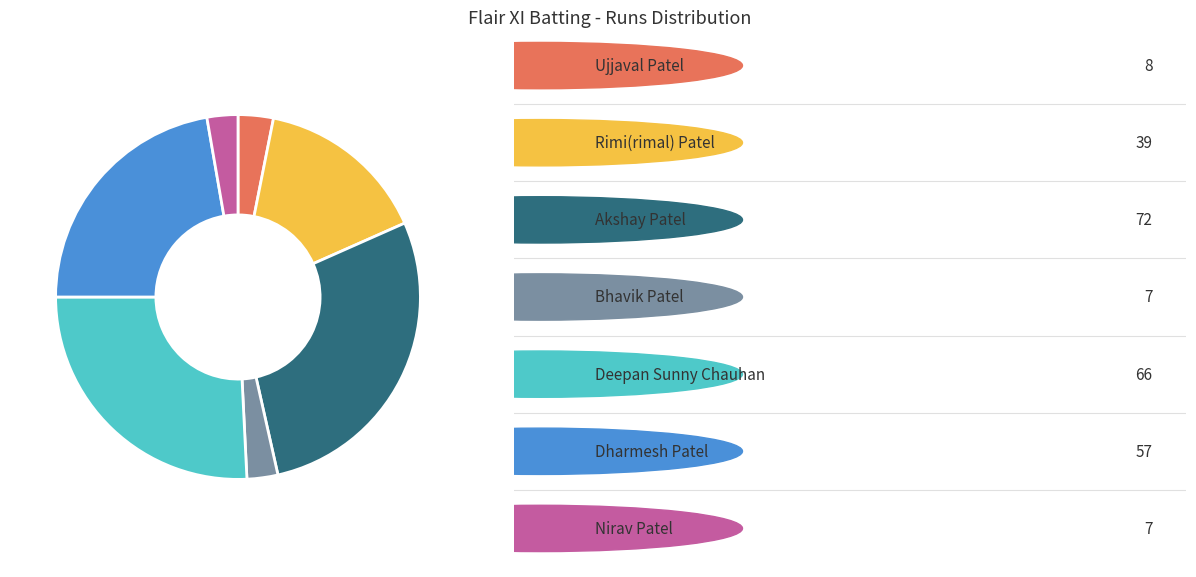

Is there any slice that represents more than half of the pie?

No